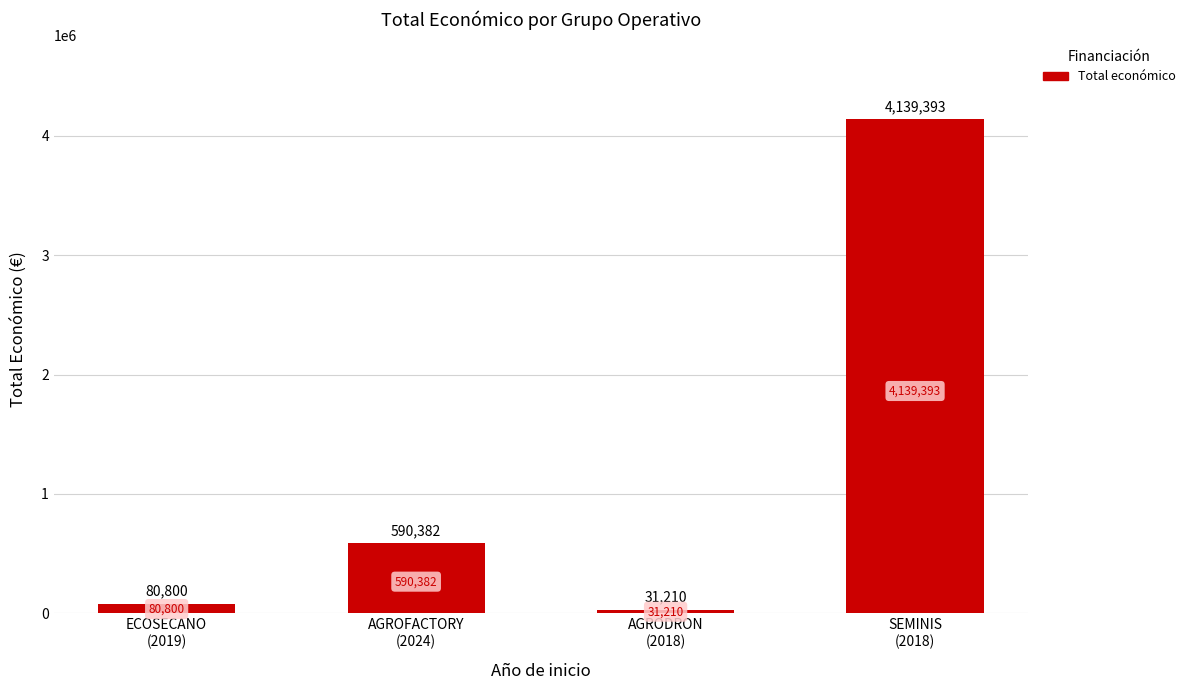

Does the chart contain stacked bars?

No